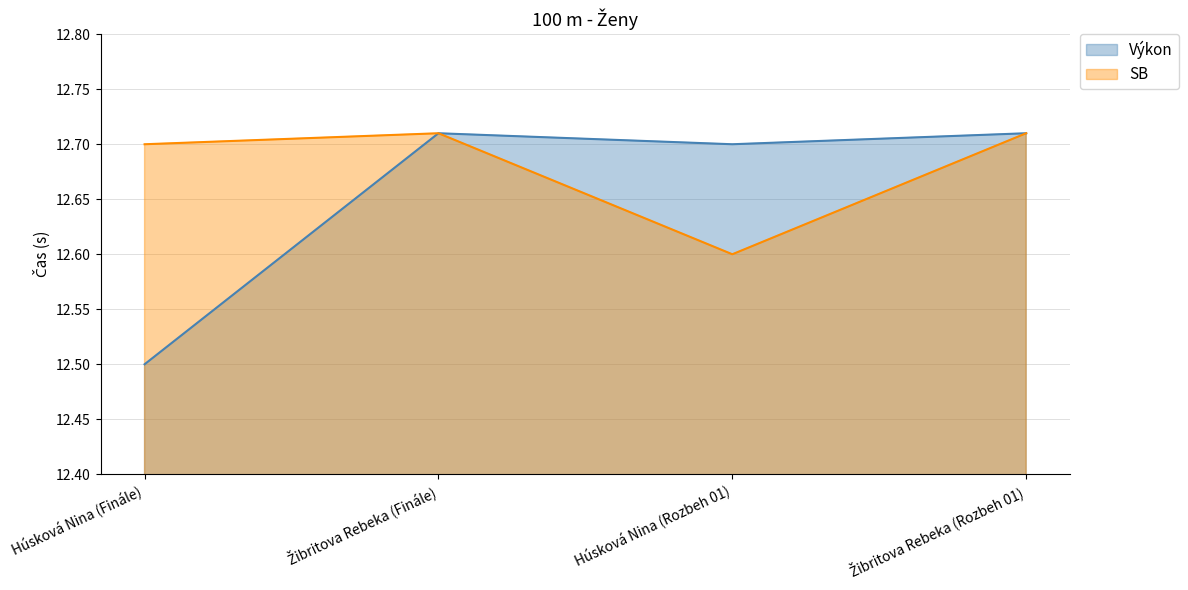

What is the label of the 4th point from the left?

Žibritova Rebeka (Rozbeh 01)